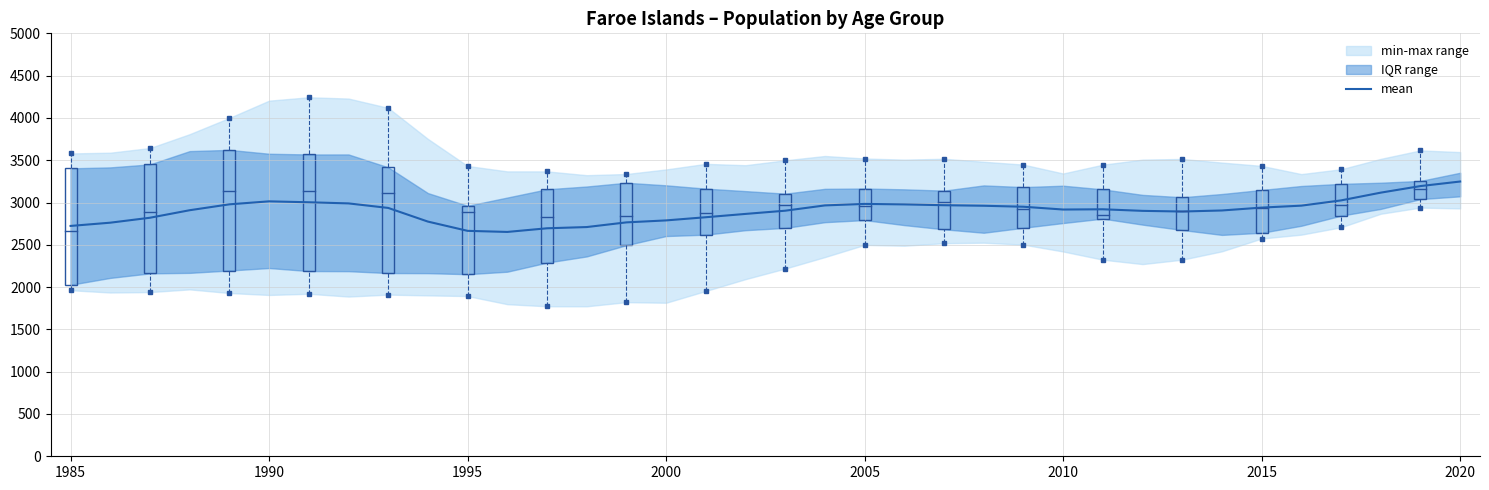

Does the chart display data point markers on the line(s)?

No